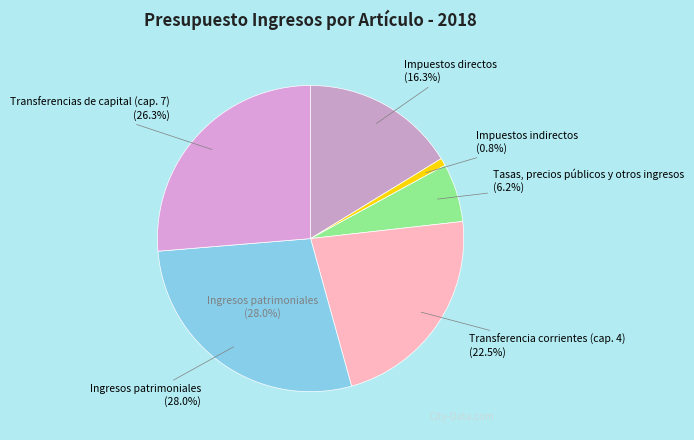

To the nearest percent, what is the difference between the largest and smallest slice percentages?

27%